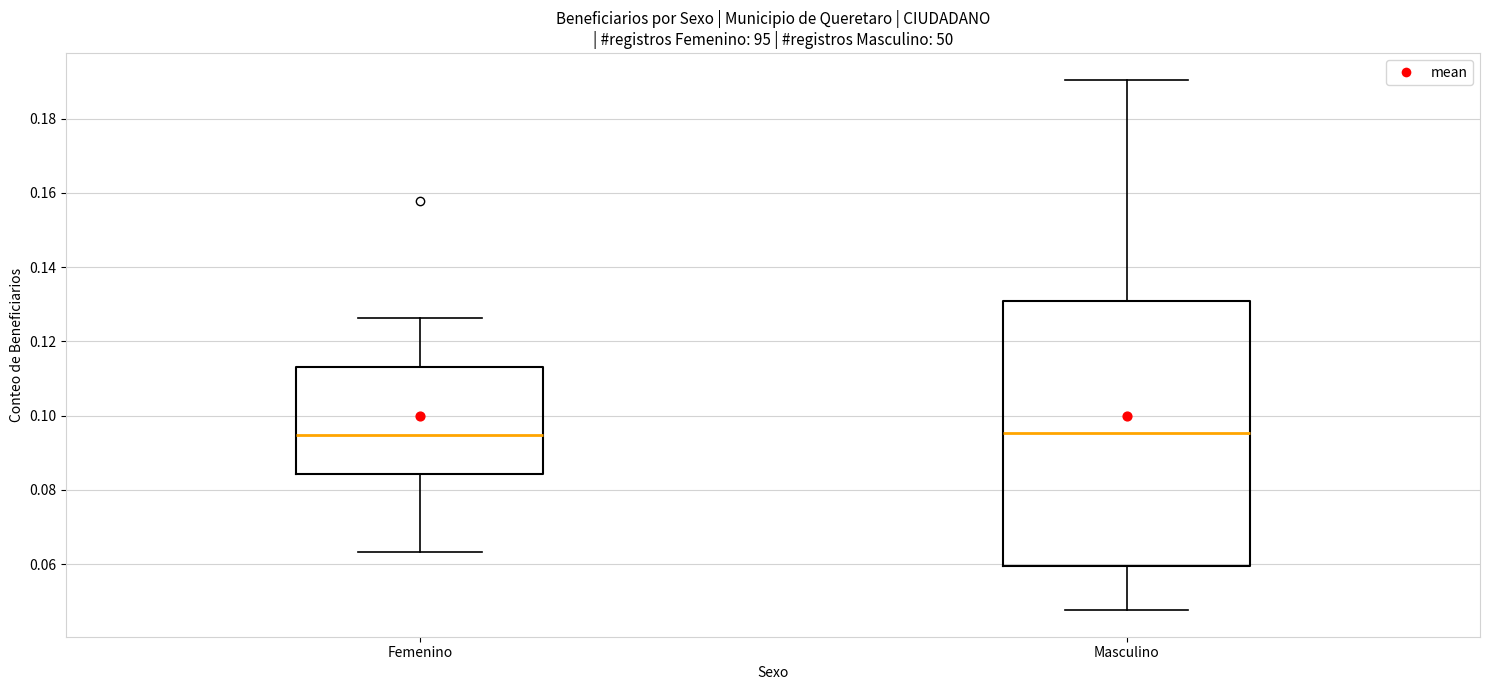

Reading left to right, read every box against the y-axis: the position of its median line, the range the box covers, and the ends of its whiskers. The values are not printed on the chart, so give them approximately, as read against the axis.

Femenino: median 0.094, box 0.084 to 0.114, whiskers 0.064 to 0.126
Masculino: median 0.096, box 0.060 to 0.130, whiskers 0.048 to 0.190